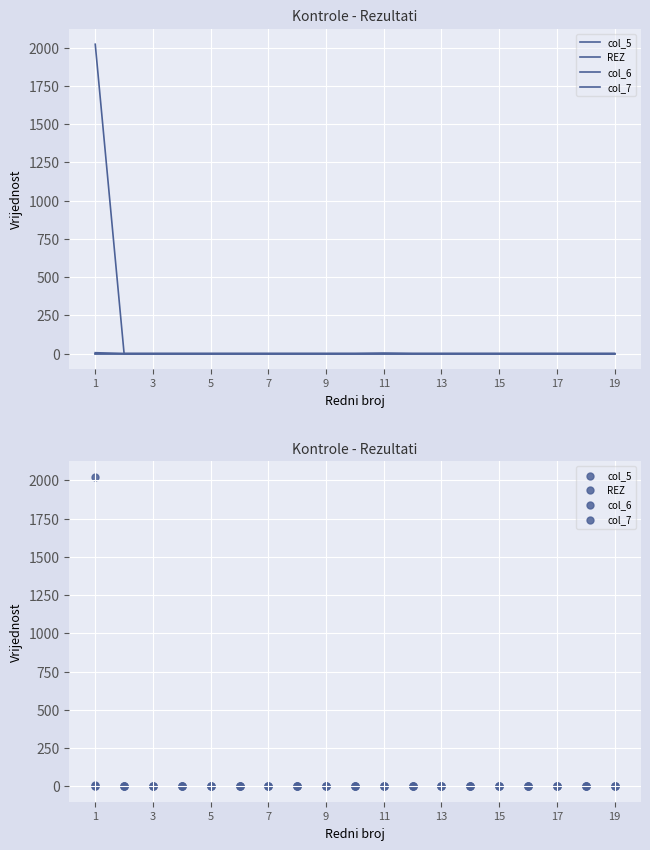

Which series has the largest total across all categories?

col_6